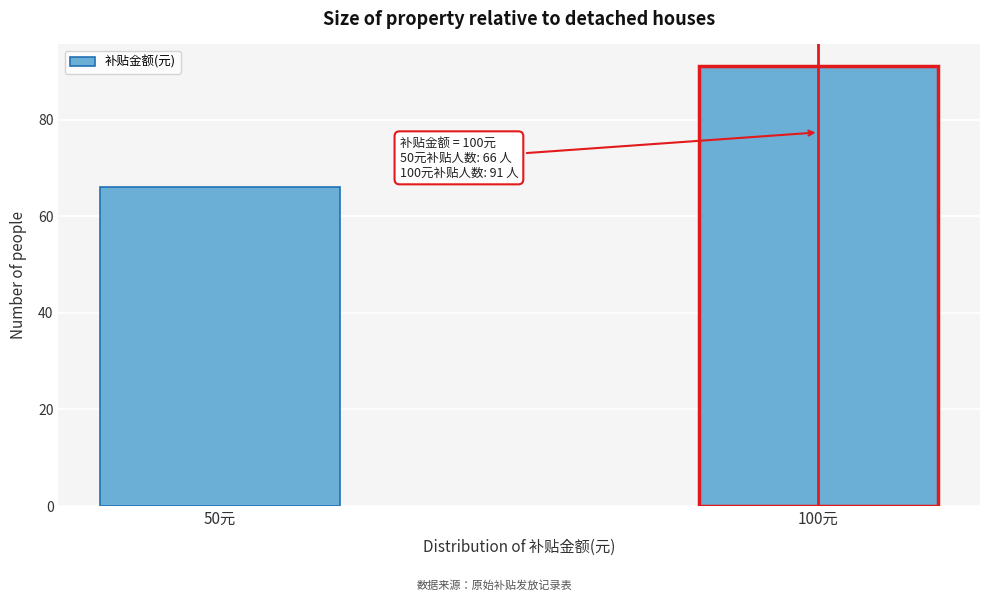

Reading right to left, transcribe all the data shown in this chart.

100元=91	50元=66